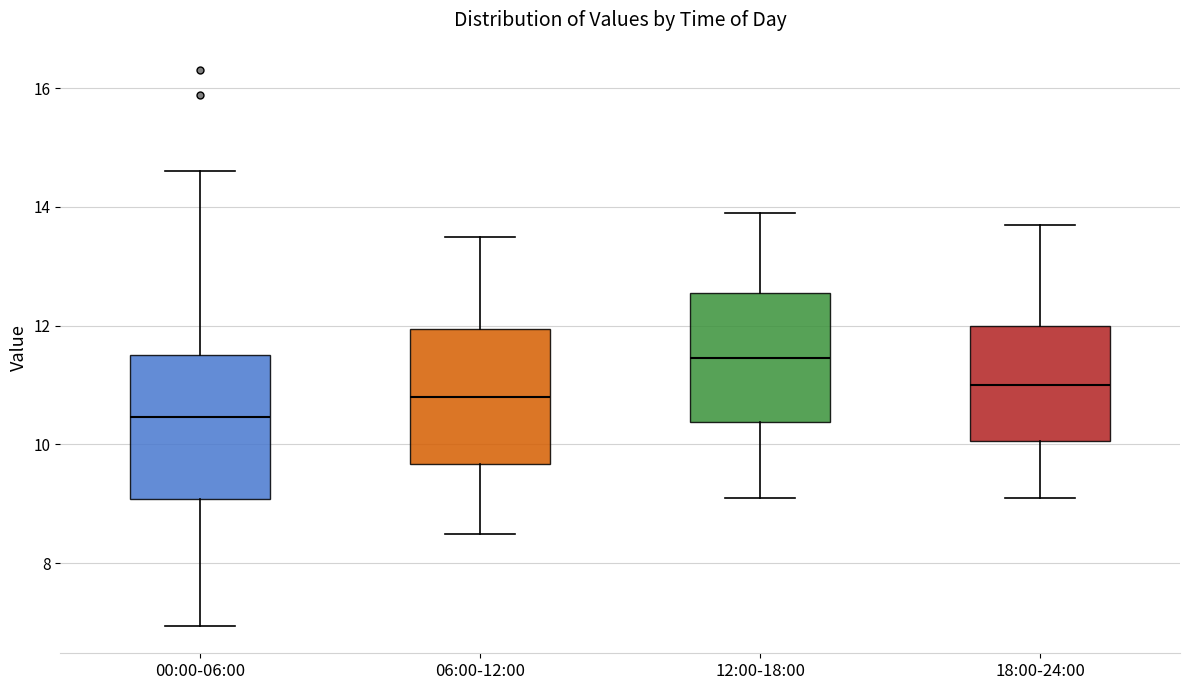

Which box has the lowest median line?

00:00-06:00